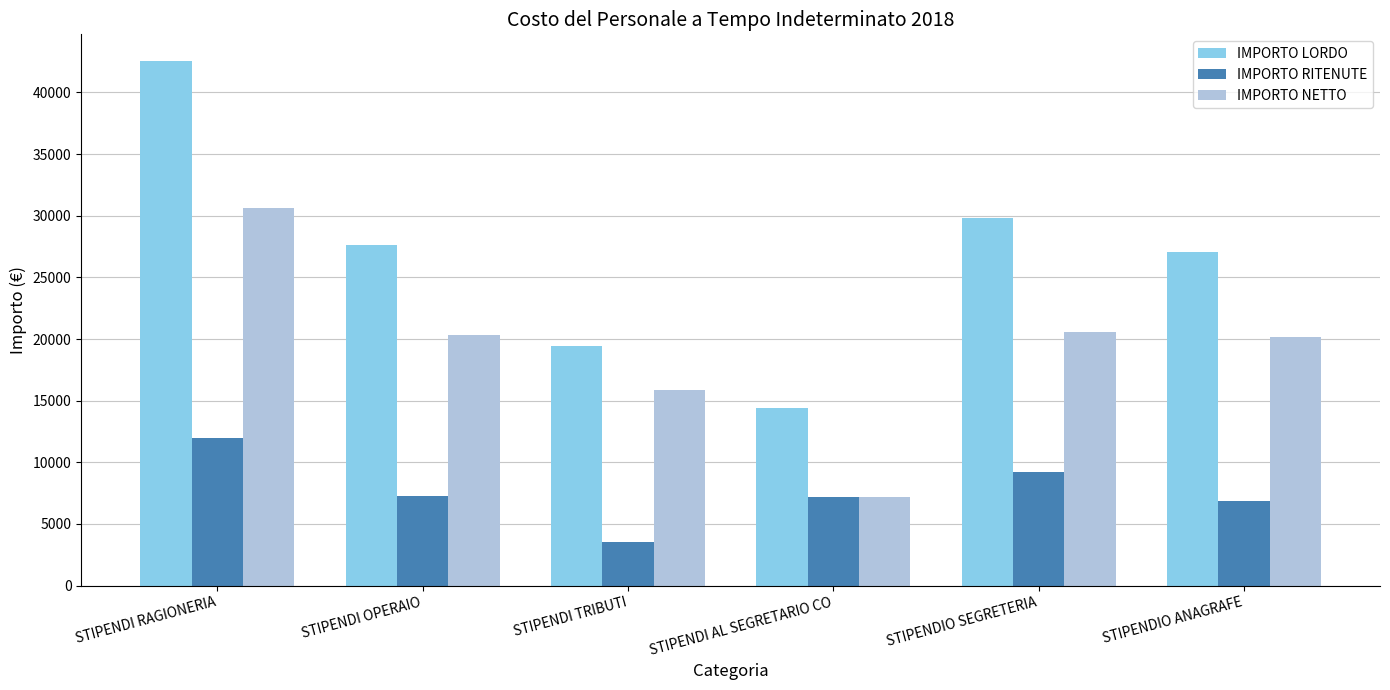

Which series has the widest spread of values?

IMPORTO LORDO